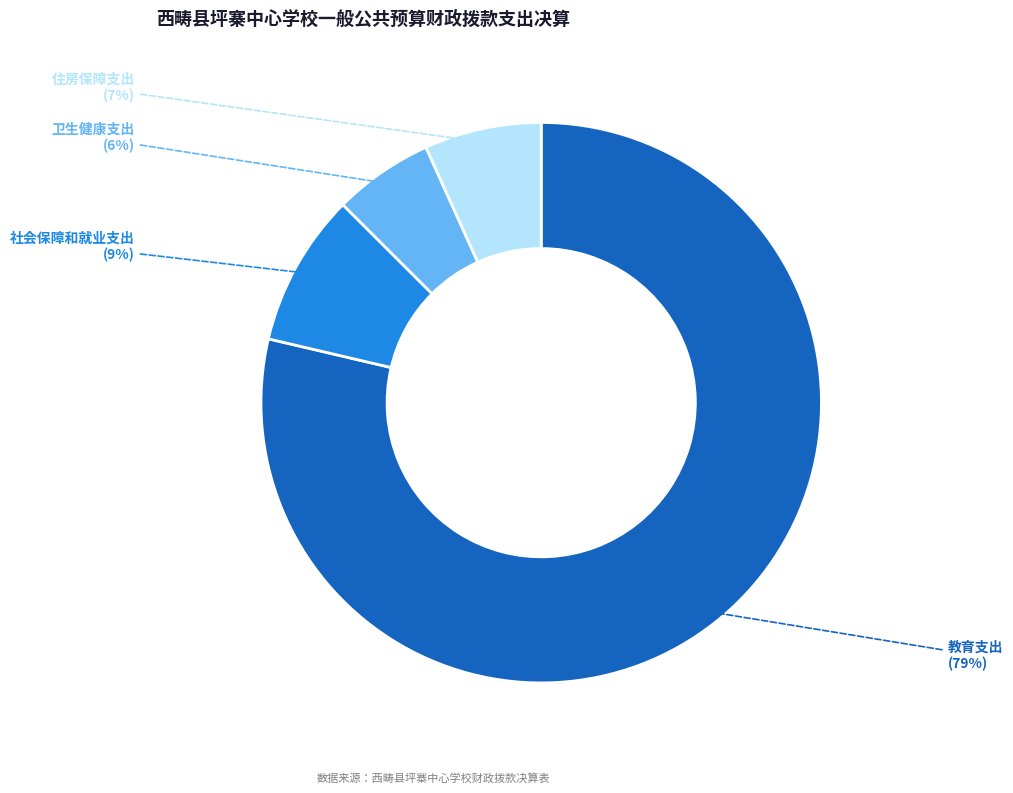

Which has a higher value, 教育支出 or 卫生健康支出?

教育支出